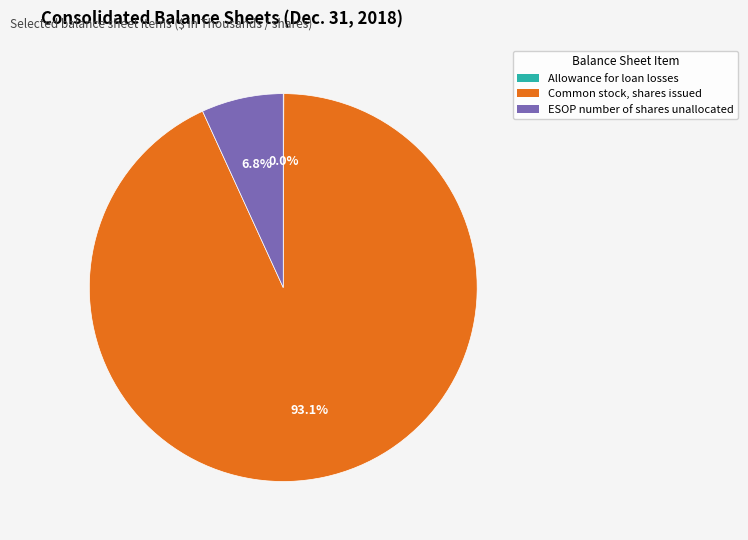

What is the majority slice?

Common stock, shares issued